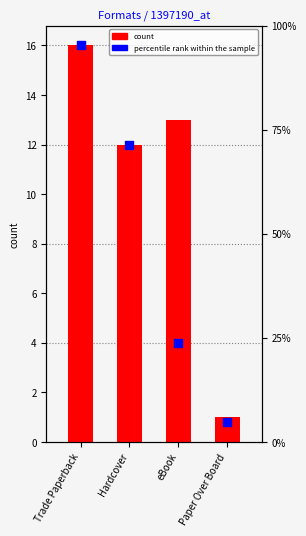

What are all the series names shown in the legend?

count, percentile rank within the sample